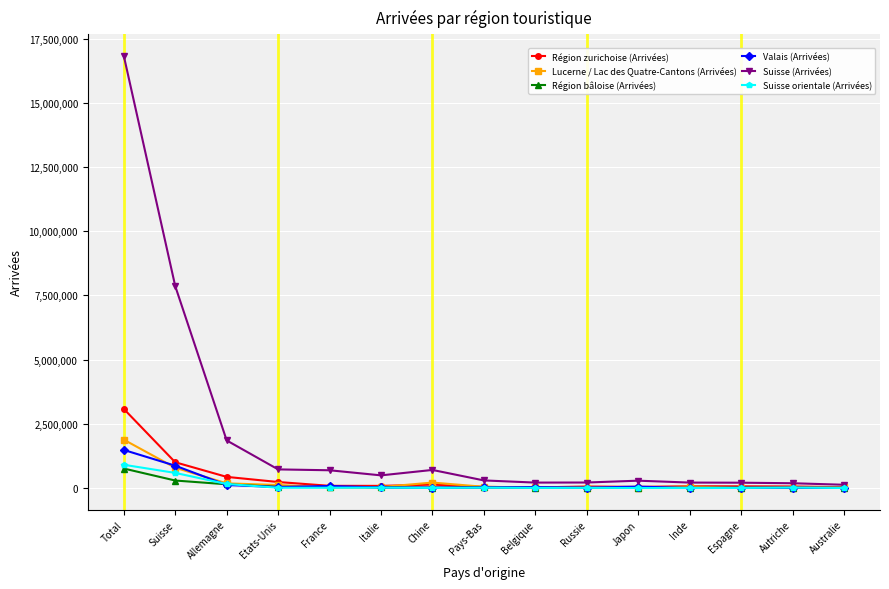

What is the minimum value for Lucerne / Lac des Quatre-Cantons (Arrivées)?

10084